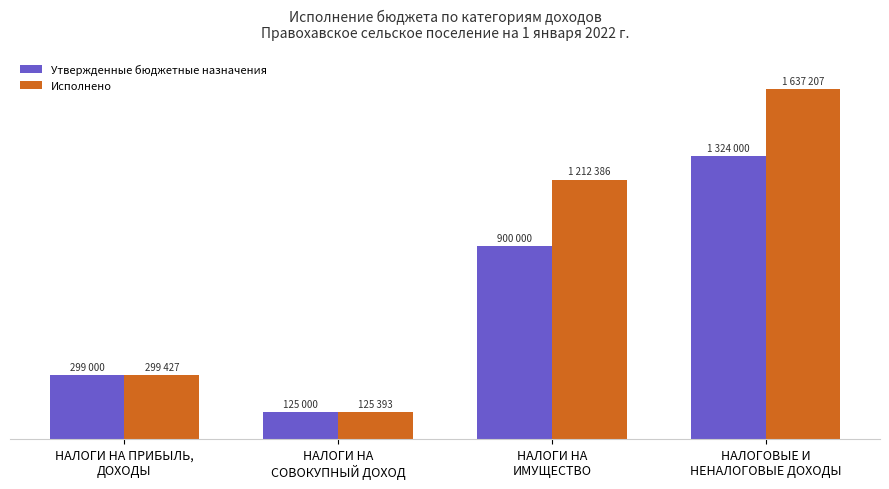

At which label does Утвержденные бюджетные назначения reach its peak?

НАЛОГОВЫЕ И
НЕНАЛОГОВЫЕ ДОХОДЫ